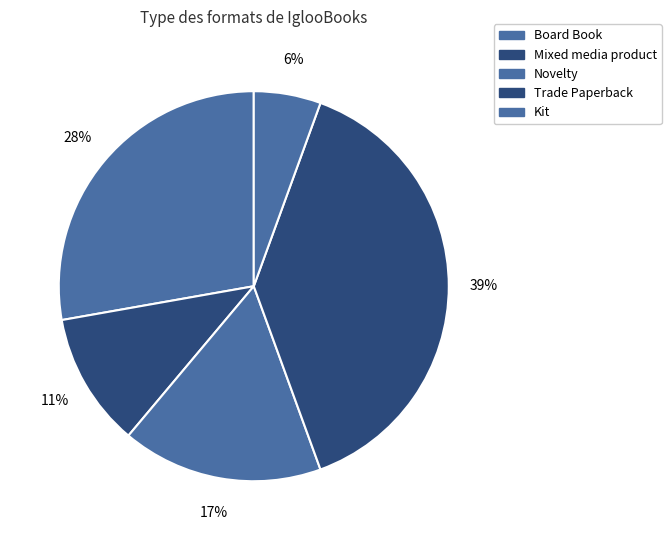

The Novelty slice represents 8% of the pie. True or false?

False